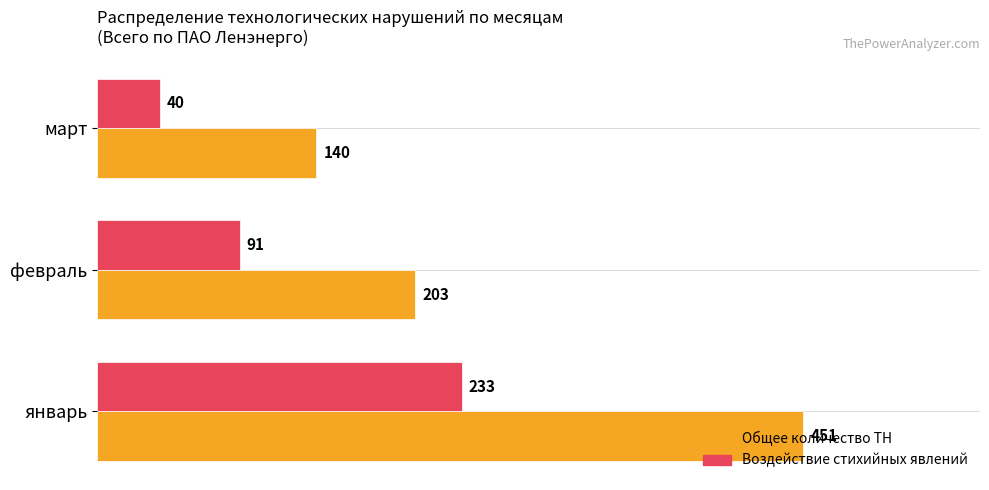

What is the sum of all Воздействие стихийных явлений values?

364